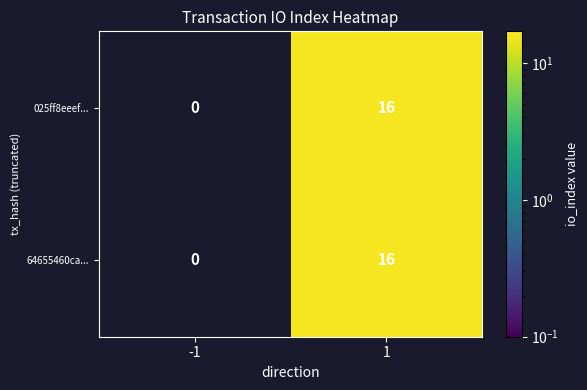

Which category has the lowest value across all series?

-1